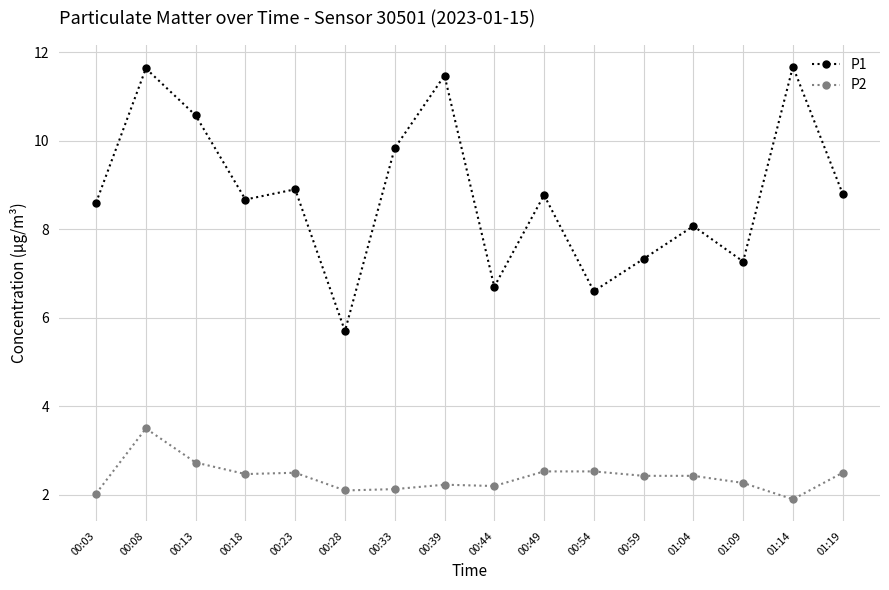

Rank the series by their average value, from lowest to highest.

P2, P1